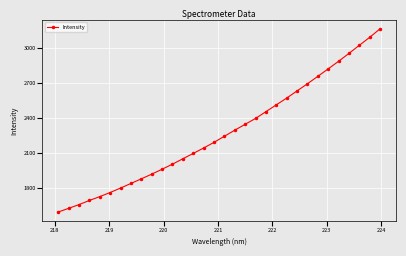

True or false: the data has more than 2 interior local peaks.

False